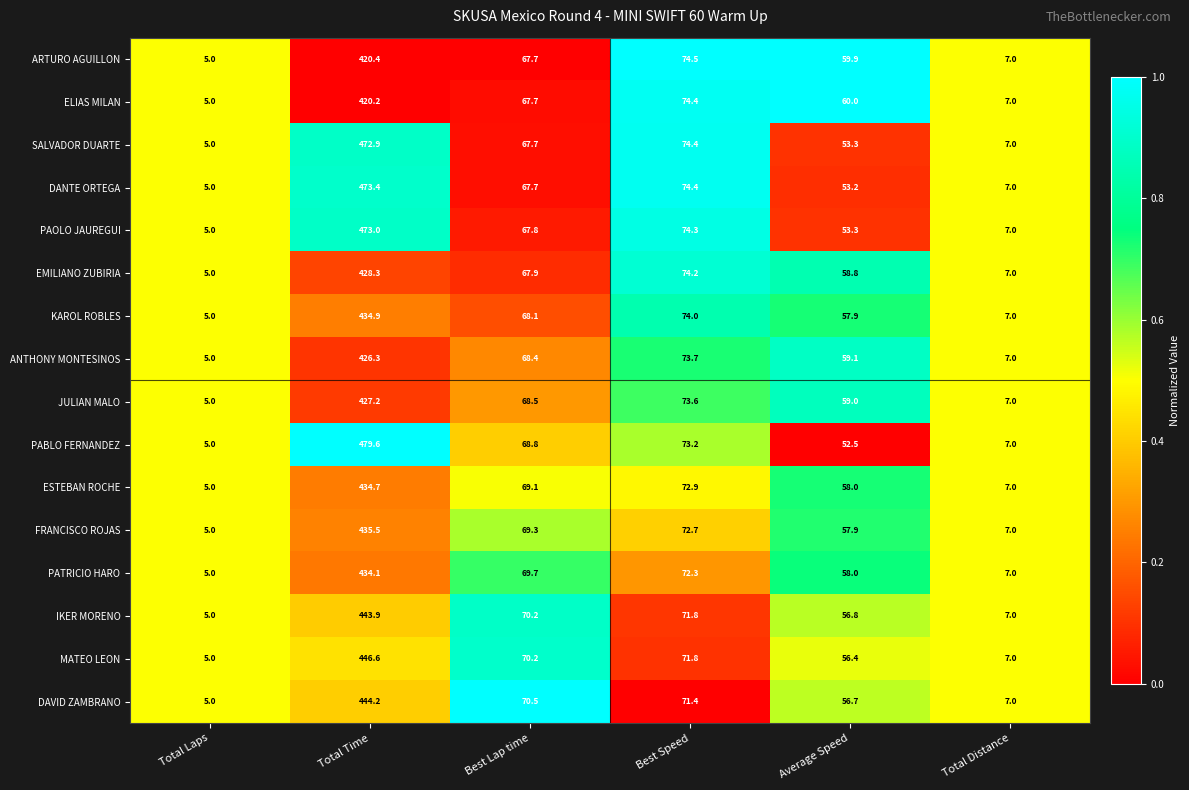

Which label corresponds to the smallest value in the chart?

Total Laps